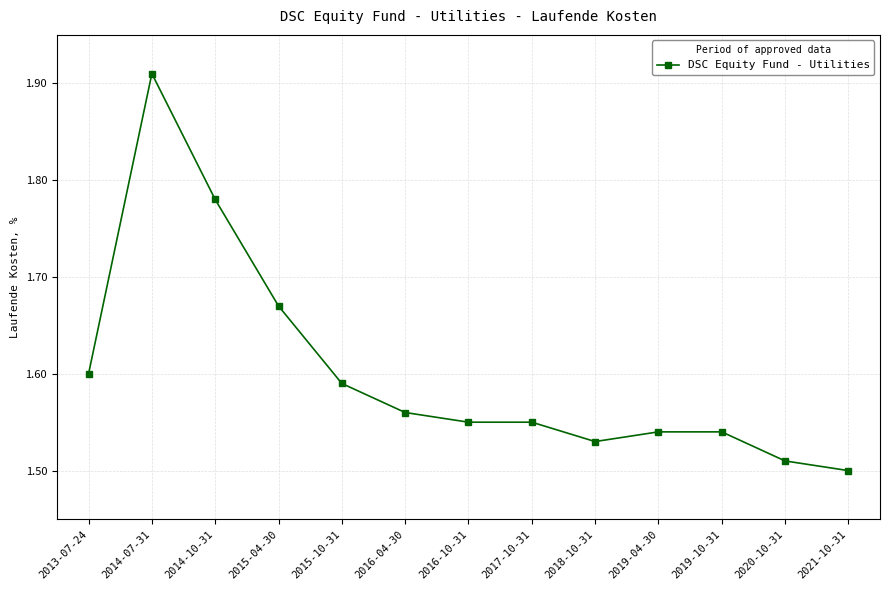

What is the difference between the values at 2014-10-31 and 2013-07-24?

0.2